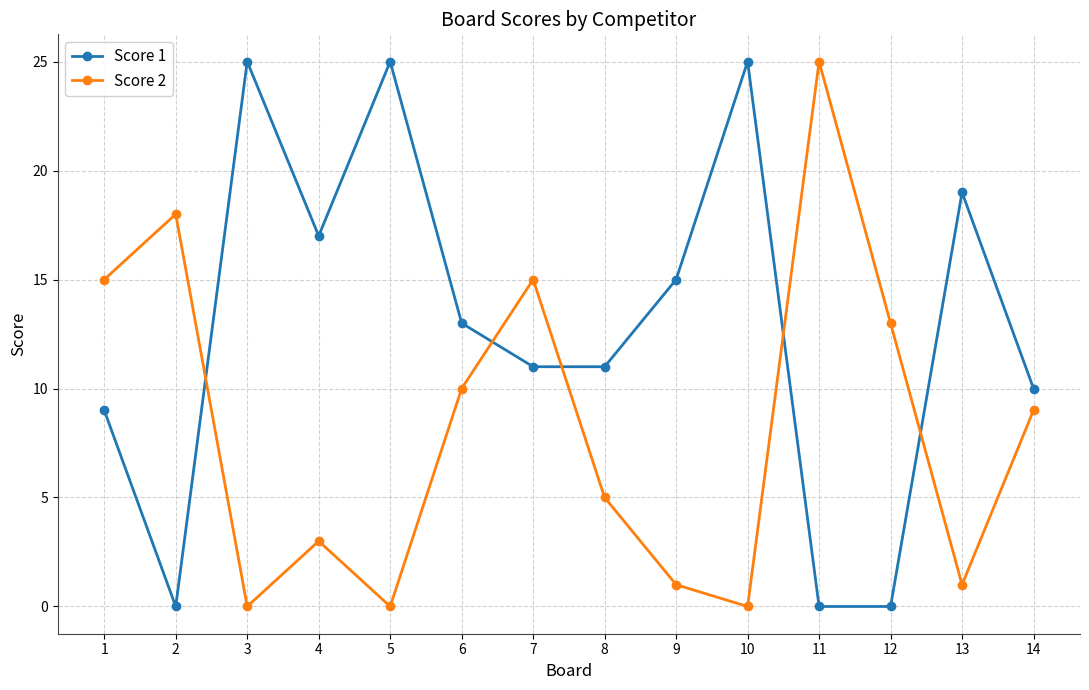

What is the difference between the Score 2 values at 10 and 2?

18